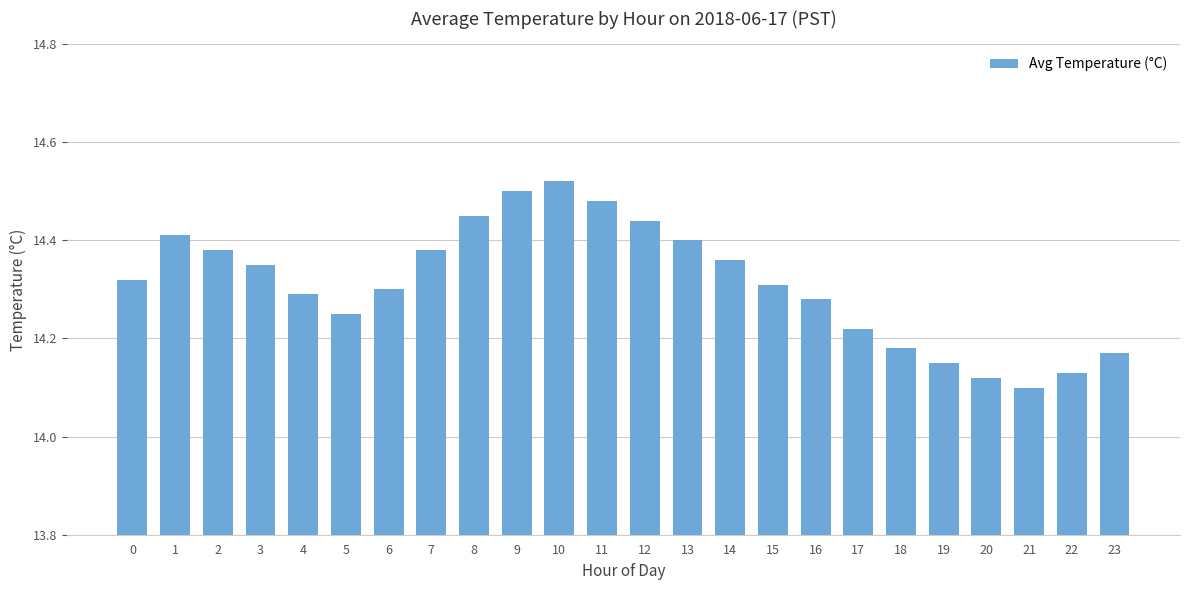

Is it true that the value at 5 is 22.6?

False